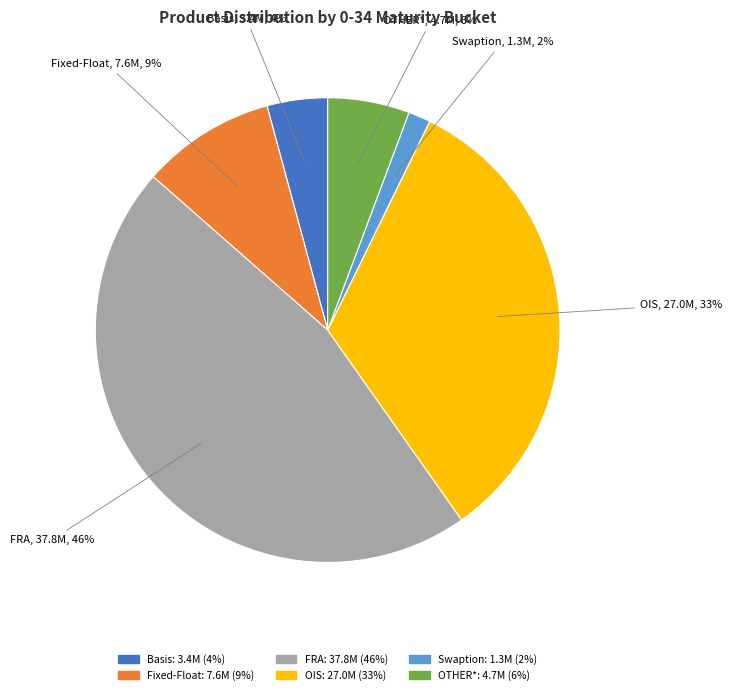

Does Swaption represent more than half of the total?

No